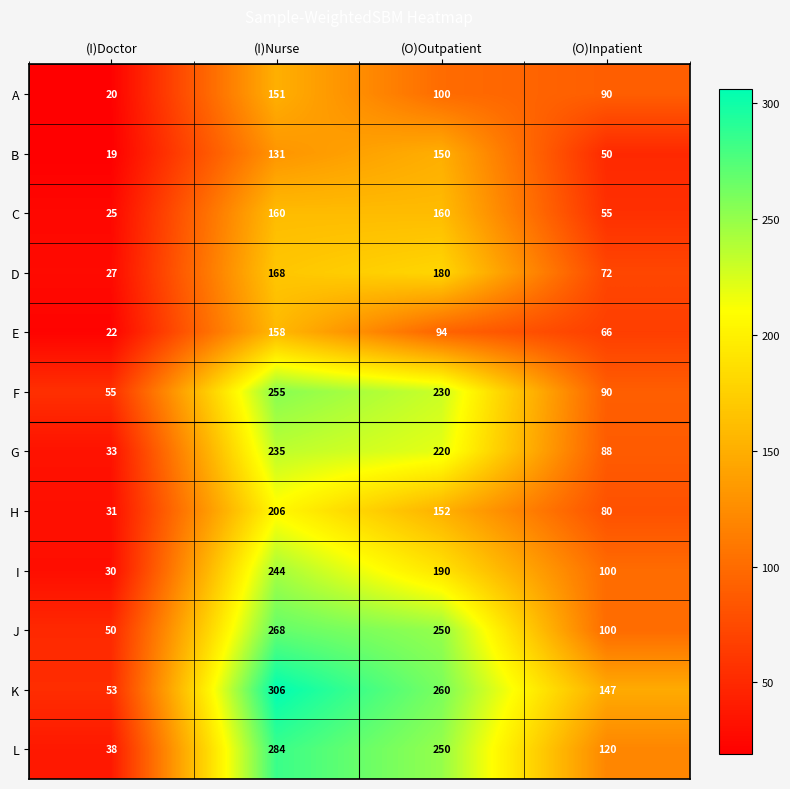

Which series has the widest spread of values?

K